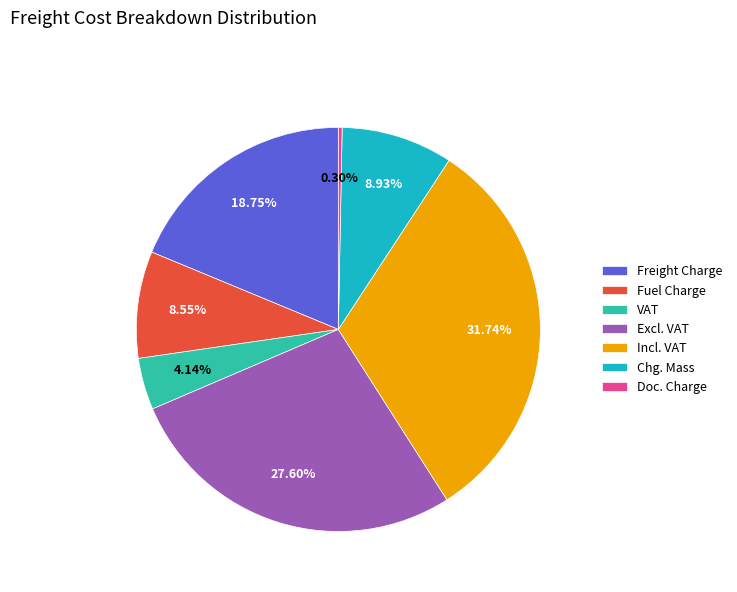

What is the ratio of the value at Freight Charge to the value at Doc. Charge?

62.2